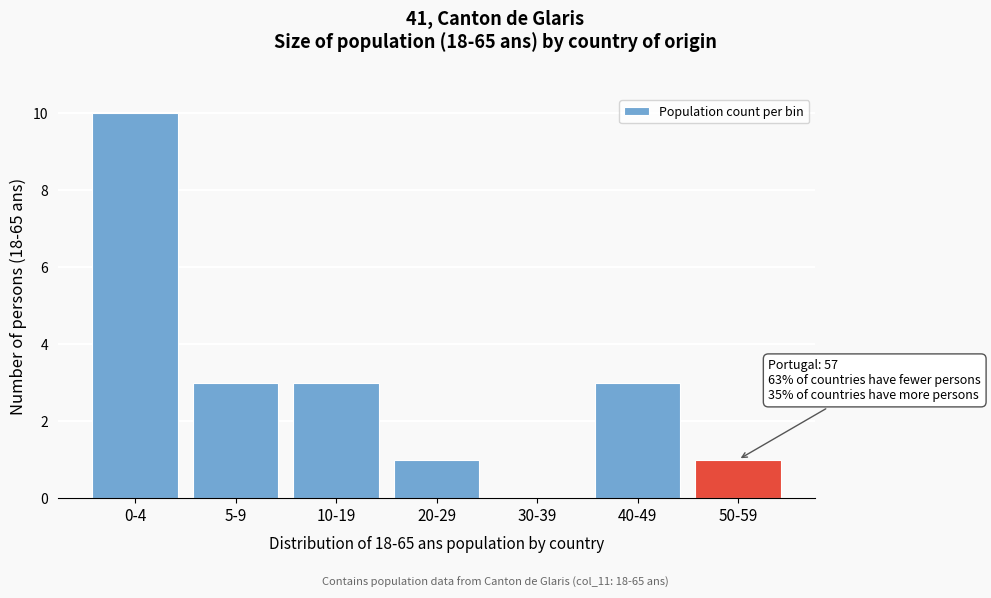

Reading left to right, list all the values displayed in this chart.

0-4=10	5-9=3	10-19=3	20-29=1	30-39=0	40-49=3	50-59=1